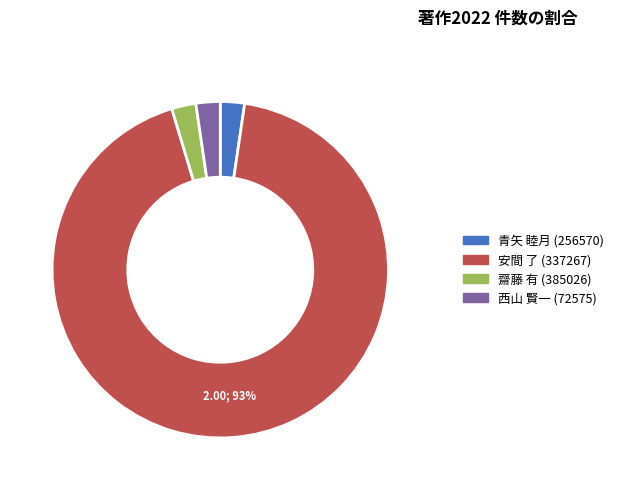

Does any single category account for the majority?

Yes